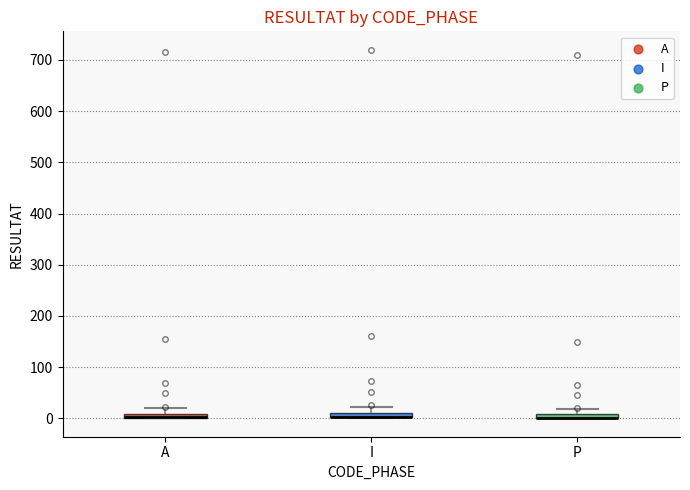

Where is the upper edge of the box for P on the y-axis? The values are not printed on the chart, so give them approximately, as read against the axis.

10